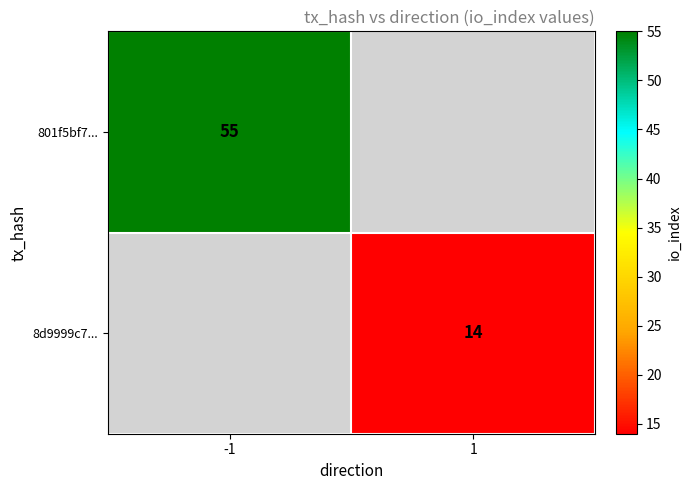

Is it true that 8d9999c7... equals 14 at 1?

True